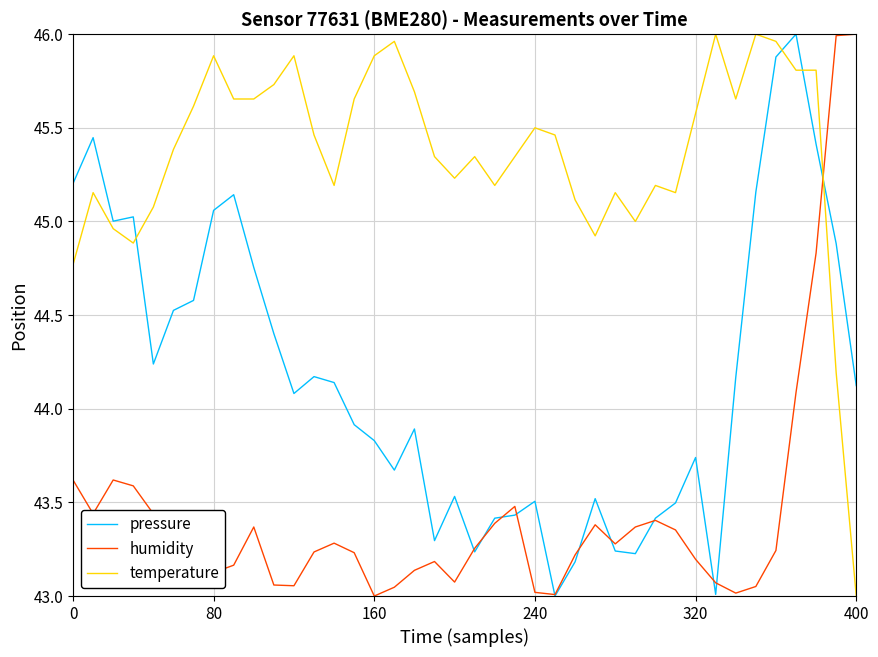

Which series has the largest total across all categories?

temperature